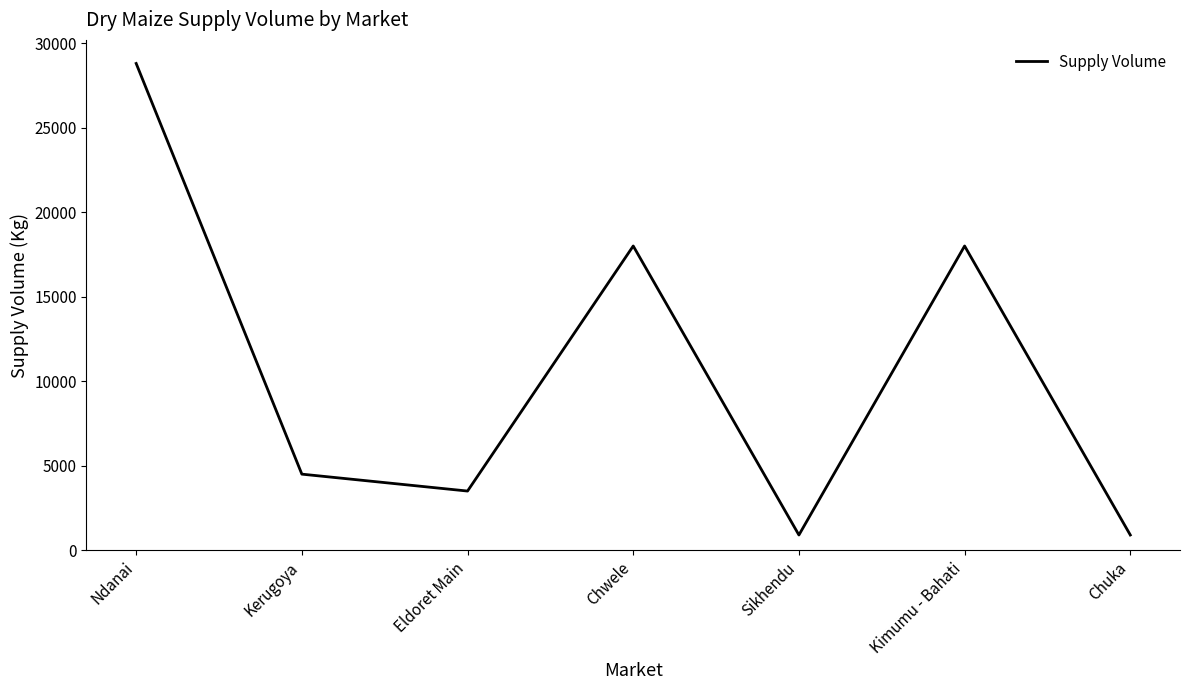

Count the number of categories in the chart.

7